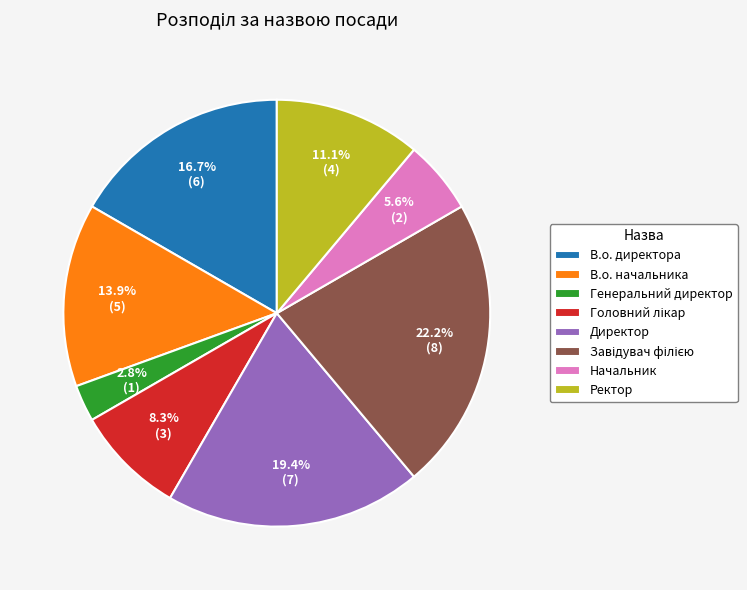

To the nearest percent, what is the average slice percentage?

12%